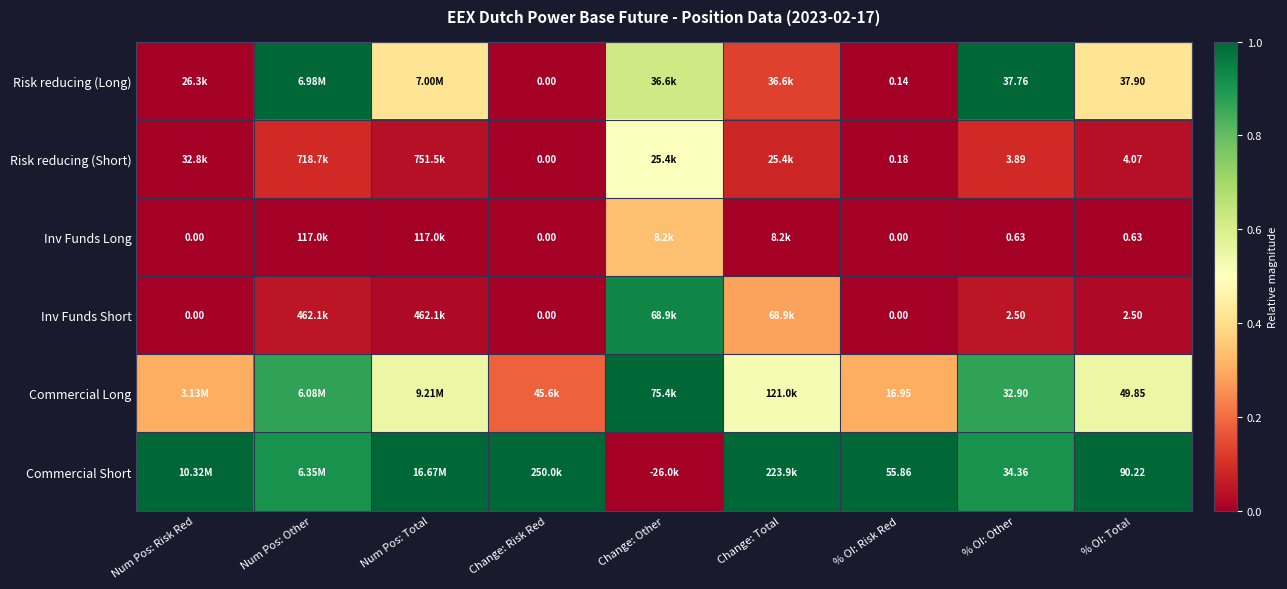

What is the greatest value displayed?

1.0